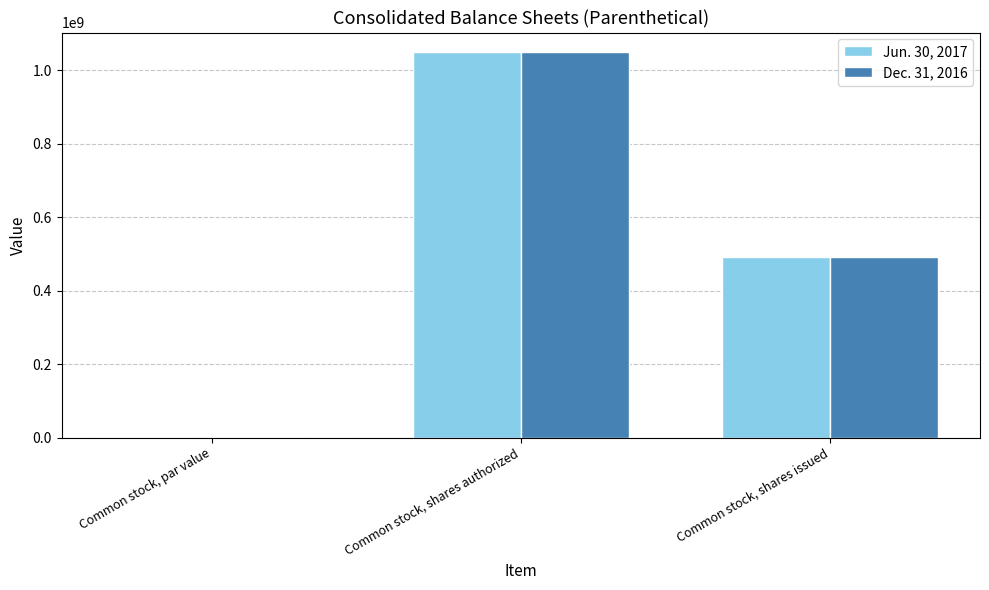

Reading left to right, transcribe all the data shown in this chart.

Jun. 30, 2017: Common stock, par value=0.2	Common stock, shares authorized=1050000000.0	Common stock, shares issued=490400000.0
Dec. 31, 2016: Common stock, par value=0.2	Common stock, shares authorized=1050000000.0	Common stock, shares issued=490400000.0